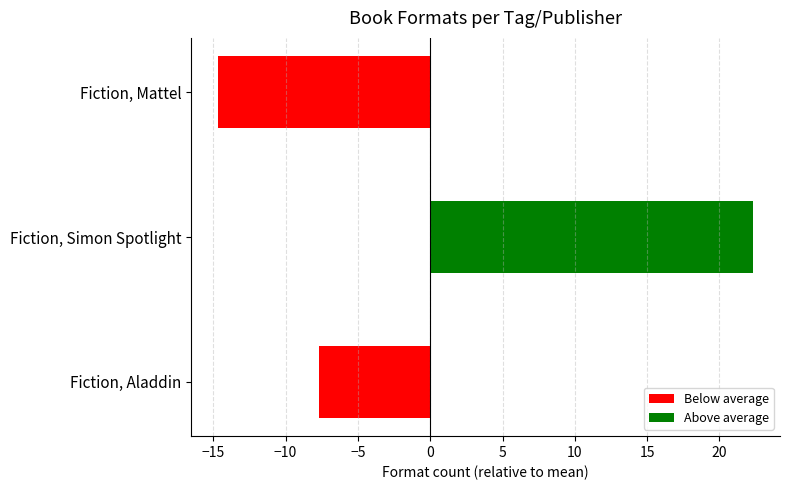

True or false: the data shows 4 at Fiction, Simon Spotlight.

False